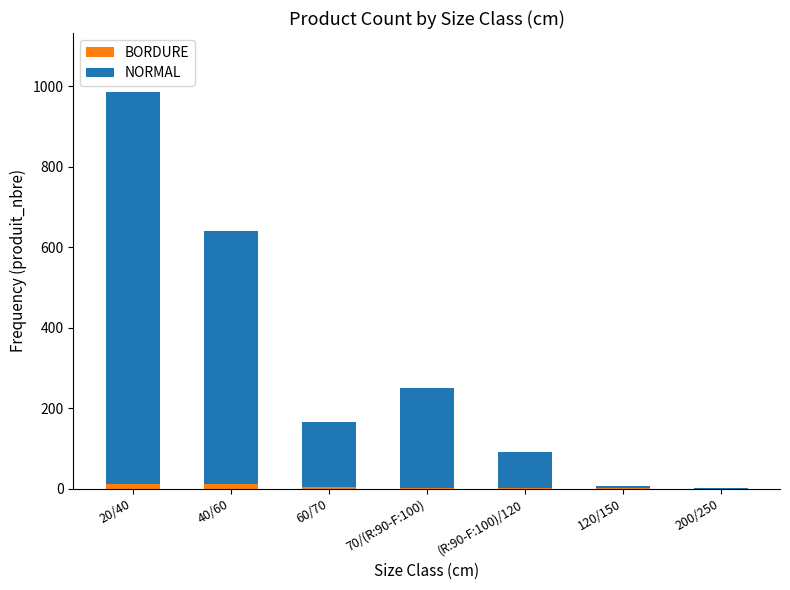

The value of BORDURE at 70/(R:90-F:100) is 2. True or false?

False